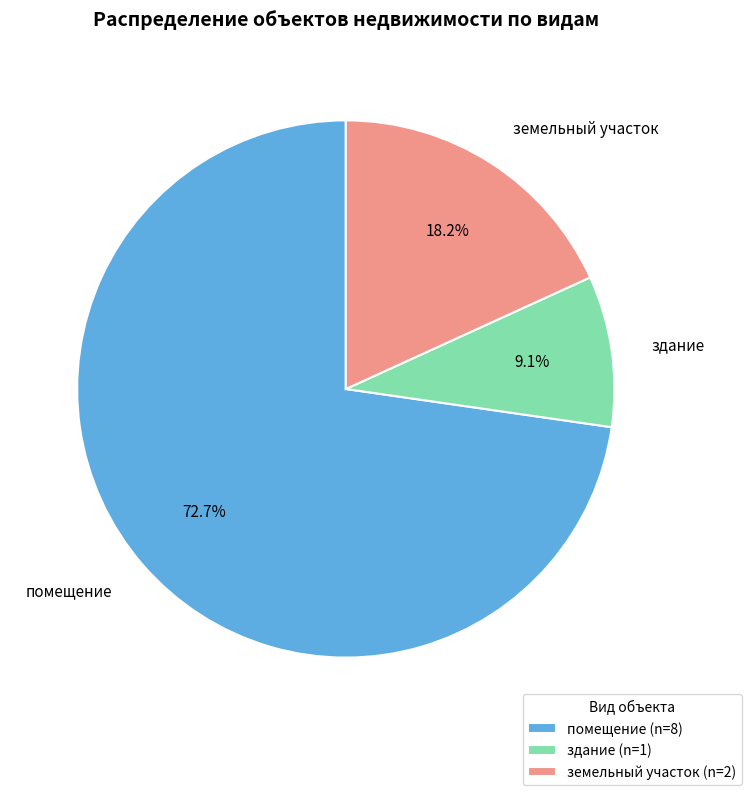

How many slices are in this pie chart?

3